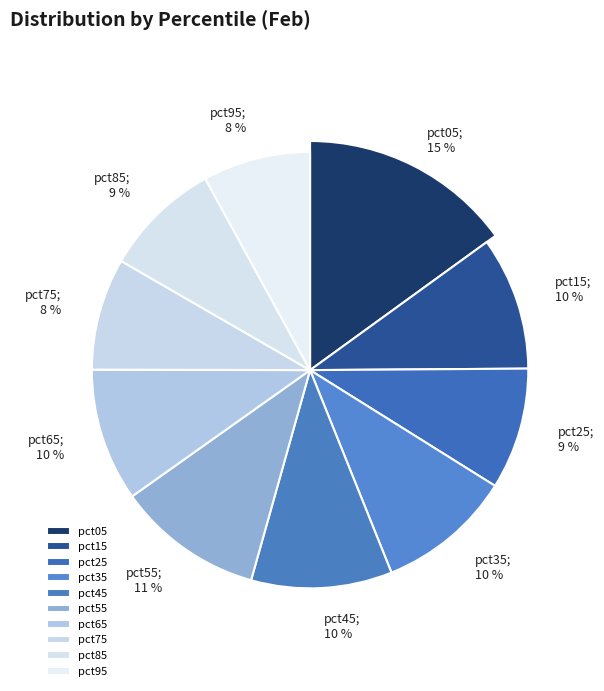

How many segments does this pie chart have?

10